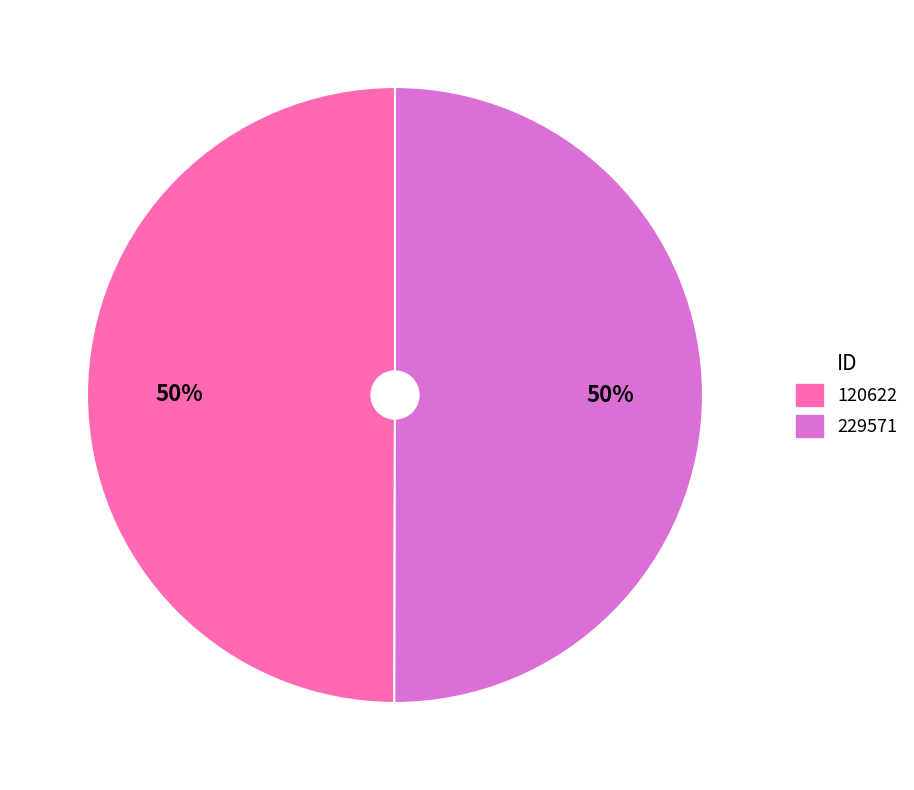

What percentage is the 120622 slice, to the nearest percent?

50%